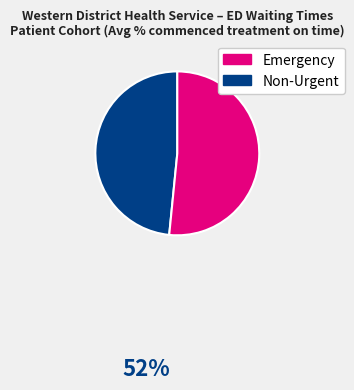

Between Emergency and Non-Urgent, which is larger?

Non-Urgent